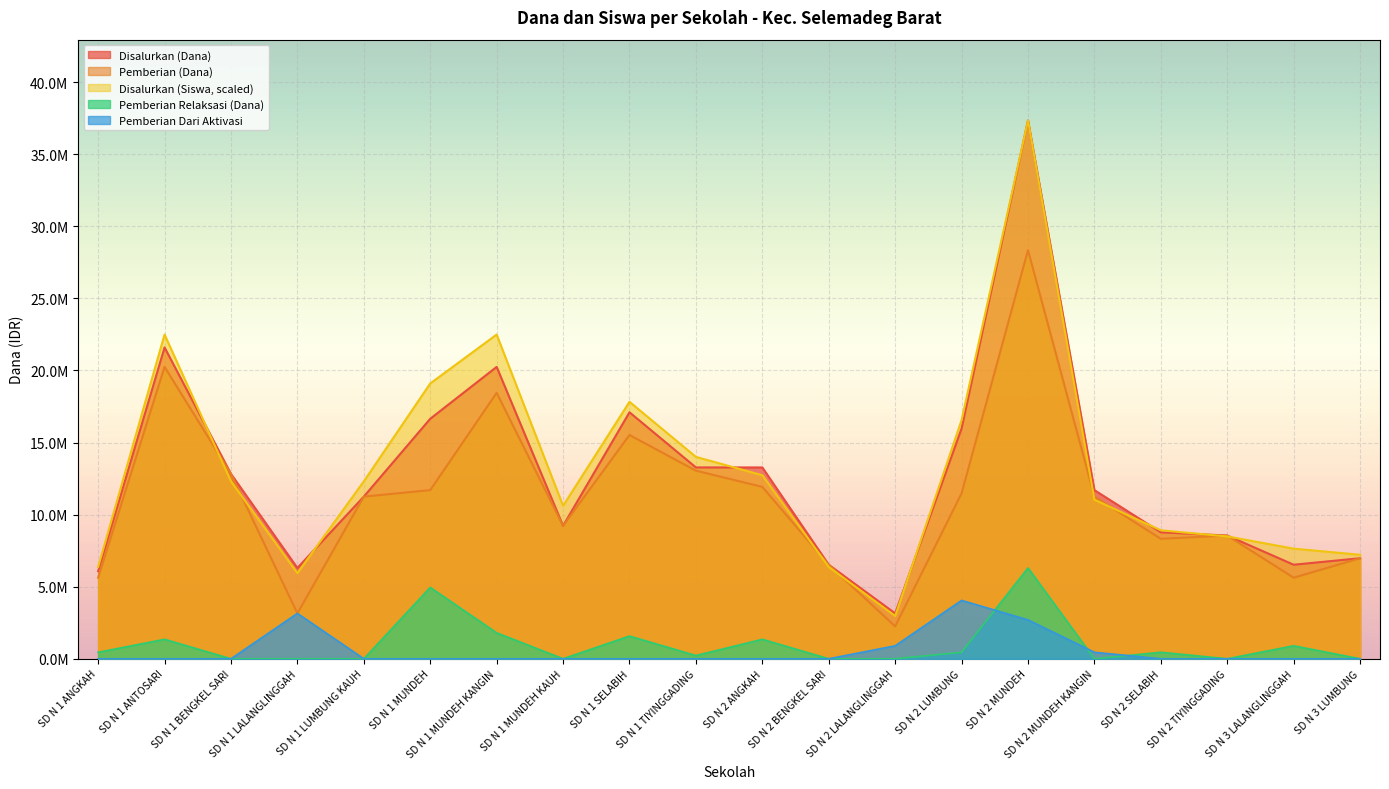

What is the sum of all Disalurkan (Siswa) values?

262723295.5